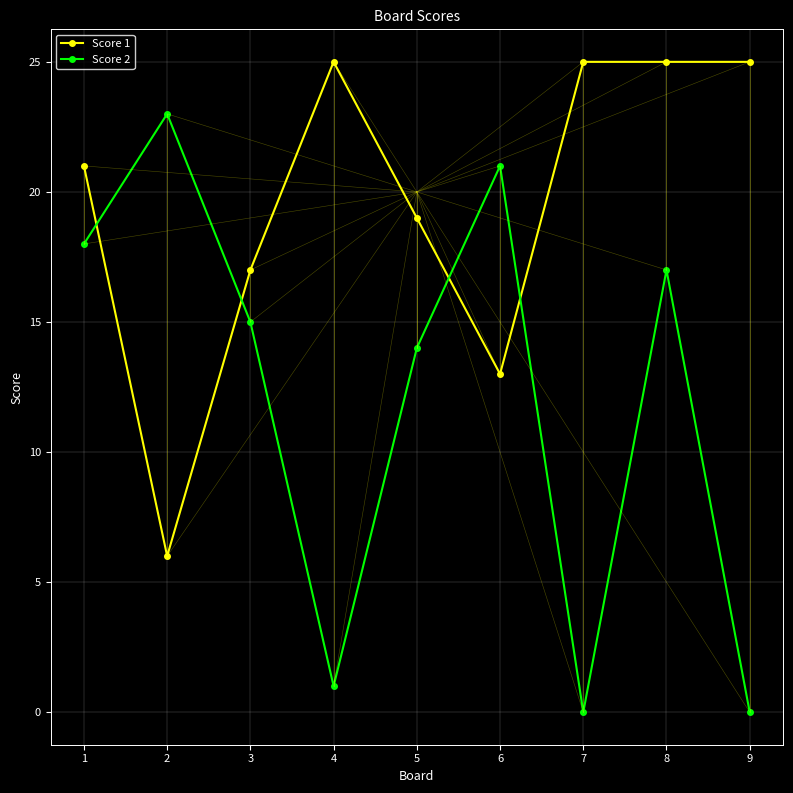

At 7, list the series in order from largest to smallest.

Score 1, Score 2